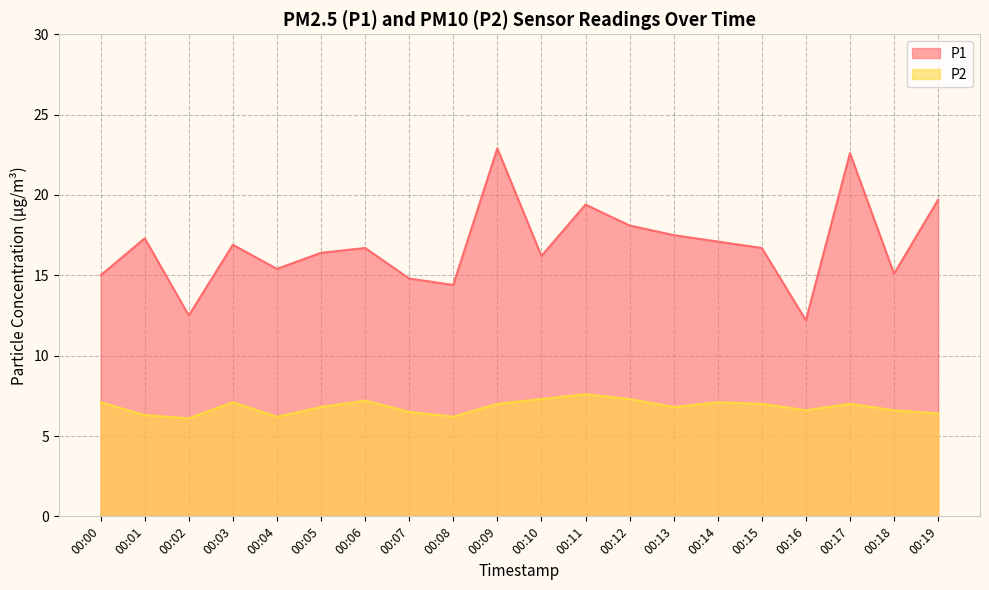

What value does the P2 series have at 00:07?

6.5